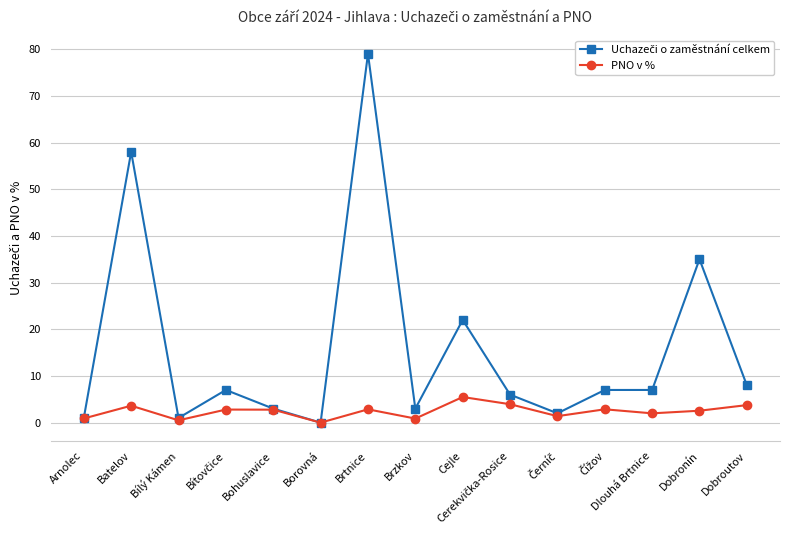

Where is the first local minimum for PNO v %?

Bílý Kámen